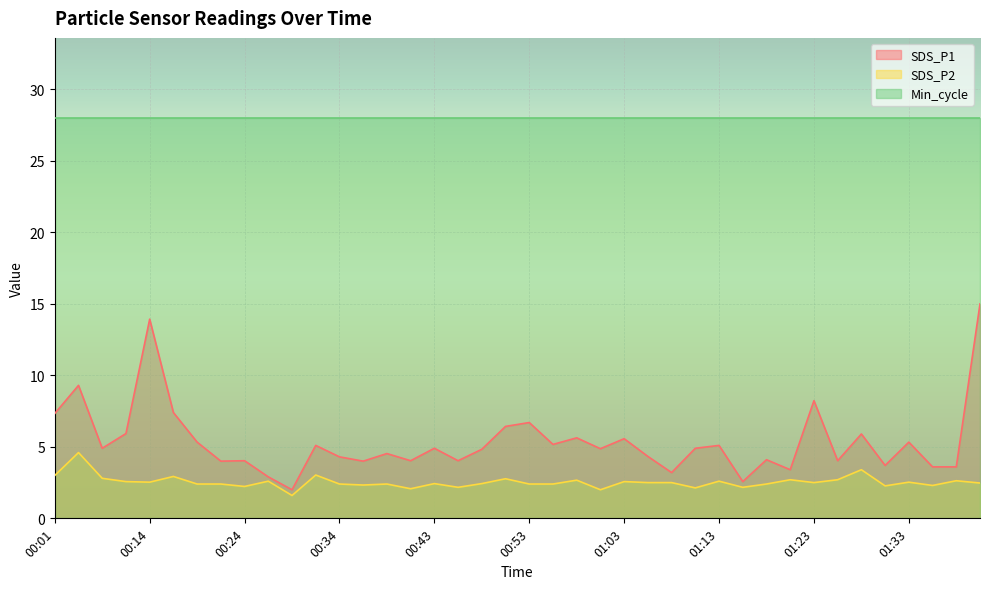

Reading left to right, list all the values displayed in this chart.

SDS_P1: 7.3	9.3	4.9	5.9	13.9	7.4	5.3	4.0	4.0	2.9	2.0	5.1	4.3	4.0	4.5	4.0	4.9	4.0	4.8	6.4	6.7	5.2	5.6	4.9	5.6	4.3	3.2	4.9	5.1	2.6	4.1	3.4	8.2	4.0	5.9	3.7	5.3	3.6	3.6	15.0
SDS_P2: 3.0	4.6	2.8	2.6	2.5	2.9	2.4	2.4	2.2	2.6	1.6	3.0	2.4	2.3	2.4	2.1	2.4	2.2	2.4	2.8	2.4	2.4	2.7	2.0	2.6	2.5	2.5	2.1	2.6	2.2	2.4	2.7	2.5	2.7	3.4	2.3	2.5	2.3	2.6	2.5